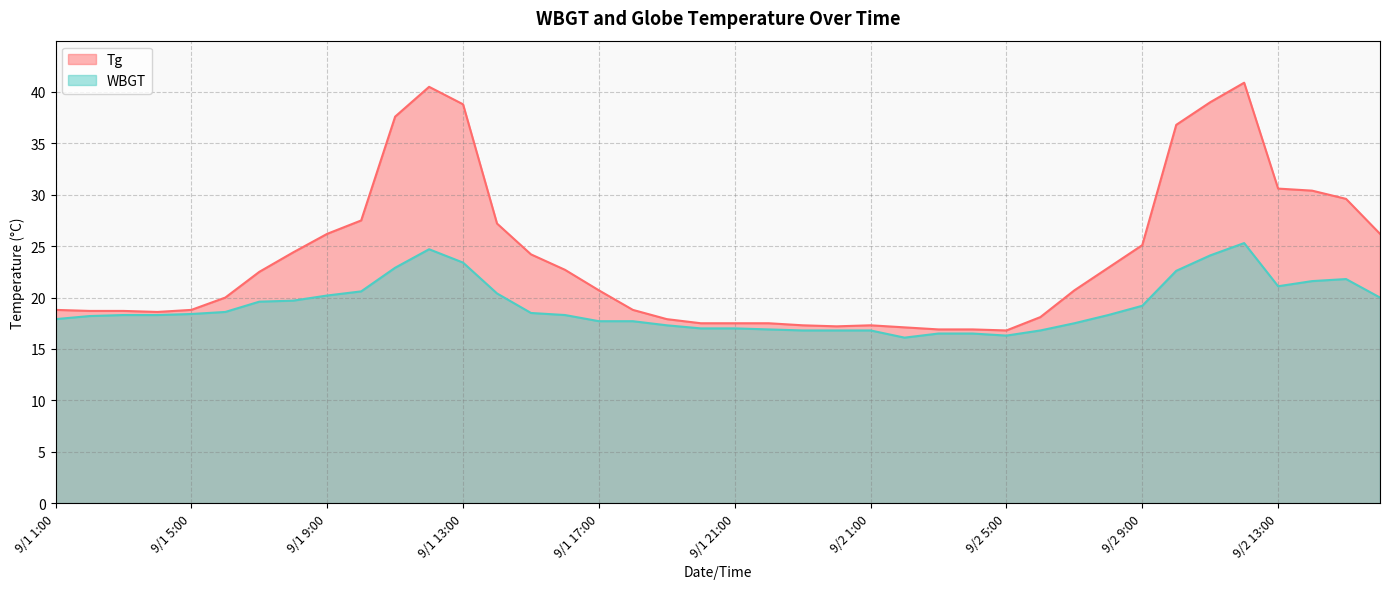

At which category does Tg reach its first local peak?

9/1 12:00